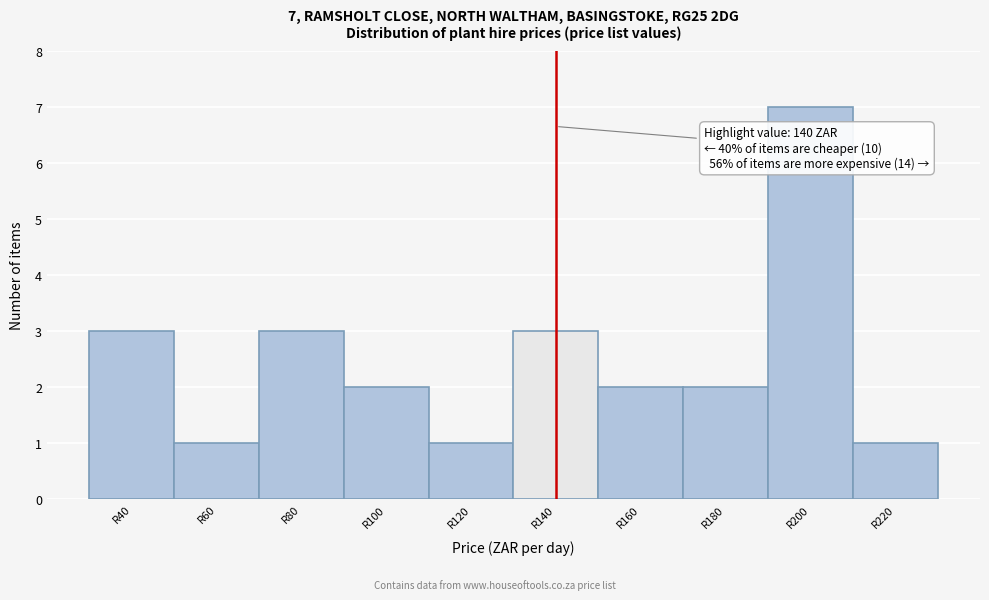

Reading left to right, list all the values displayed in this chart.

R40=3	R60=1	R80=3	R100=2	R120=1	R140=3	R160=2	R180=2	R200=7	R220=1